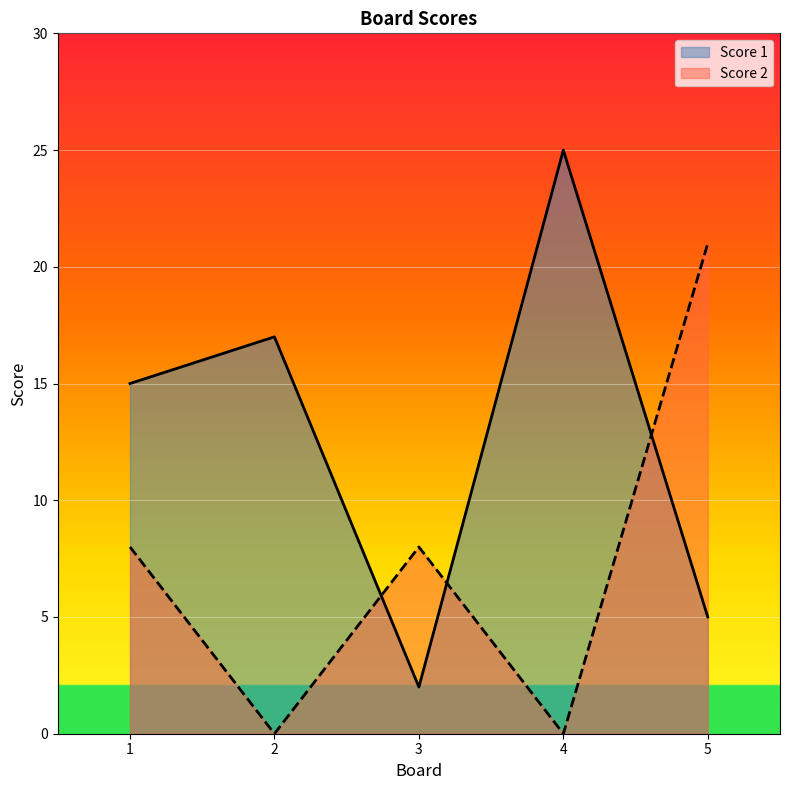

At which category is the sum across all series the highest?

5